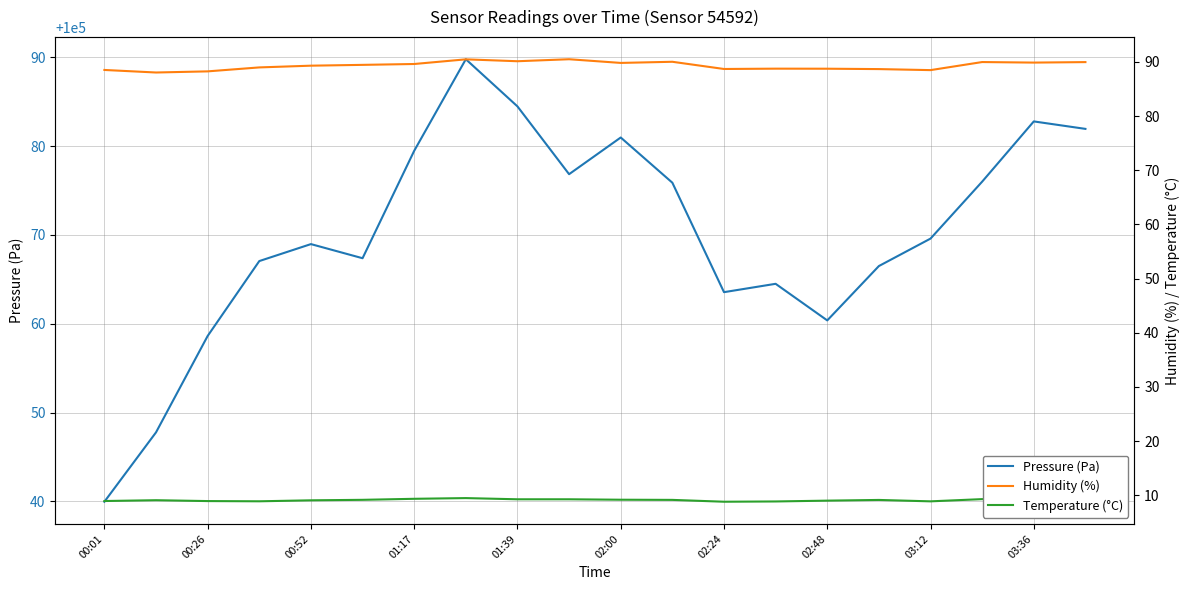

How many values in the Temperature (°C) series are below 9?

6